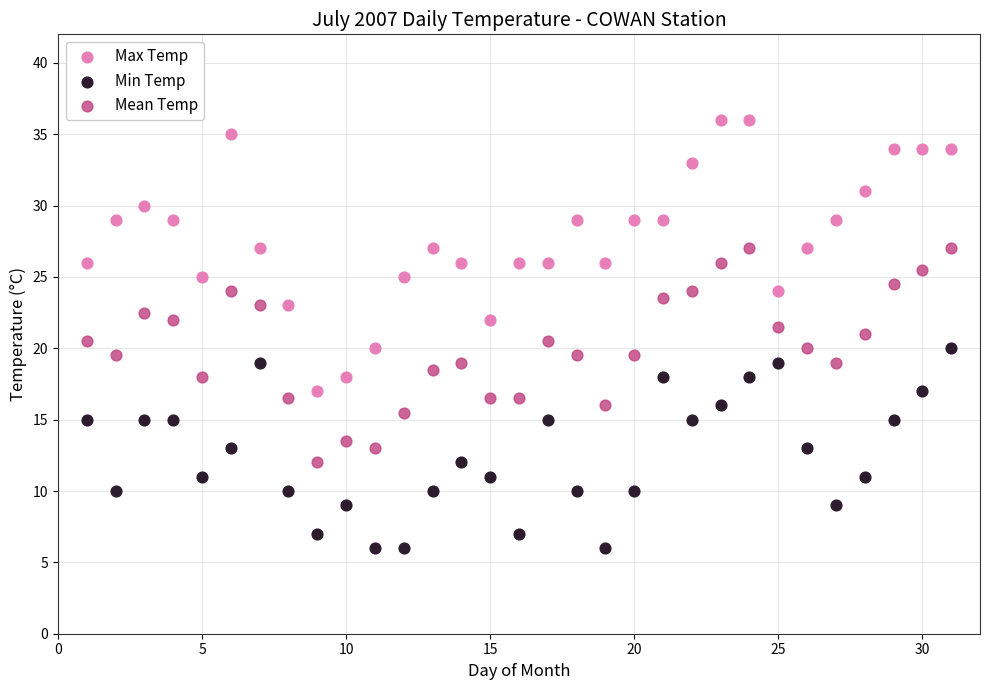

Across all data points, what is the range of Y values (max minus min)?

30.0